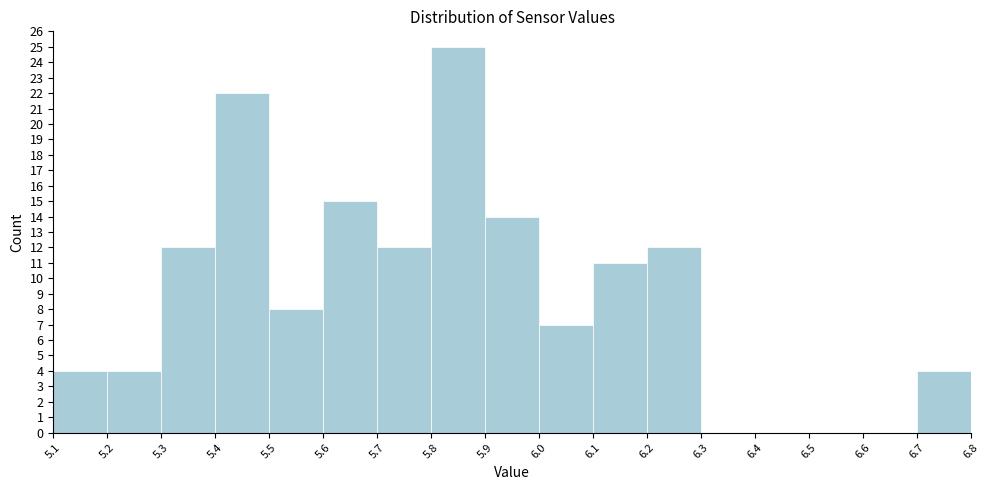

Over which range of the x-axis is the bar tallest?

5.8 to 5.9